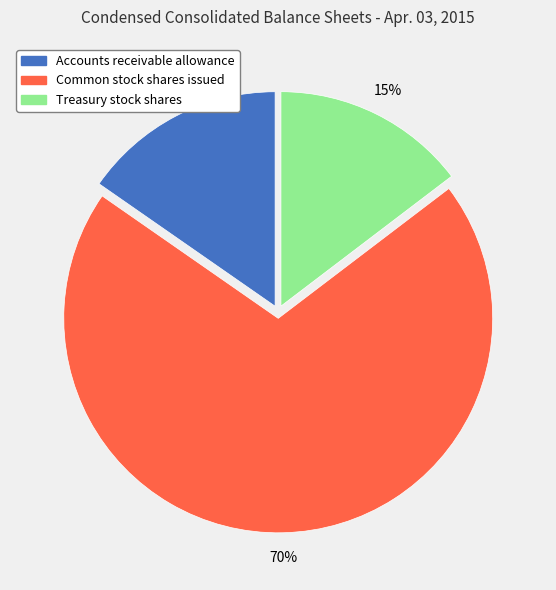

Is the sum of Common stock shares issued and Accounts receivable allowance greater than half?

Yes